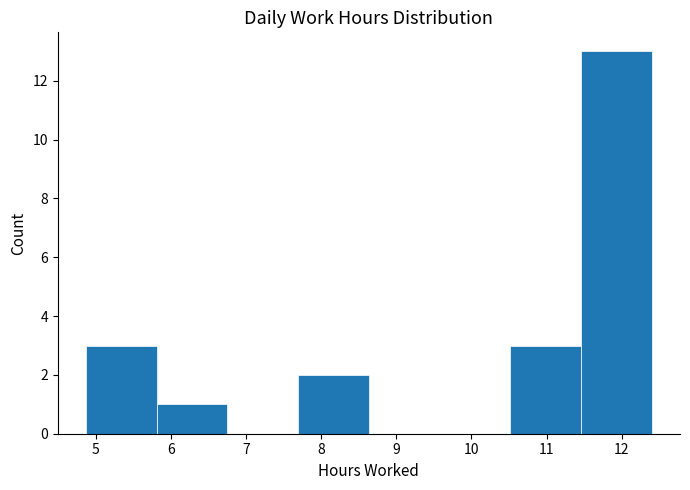

Reading left to right, list every bar in this chart as the range it spans on the x-axis followed by its height. Neither the bar edges nor the heights are printed on the chart, so give them approximately, as read against the axes.

4.9 to 5.8: 3
5.8 to 6.8: 1
6.8 to 7.7: 0
7.7 to 8.6: 2
8.6 to 9.6: 0
9.6 to 10.5: 0
10.5 to 11.5: 3
11.5 to 12.4: 13